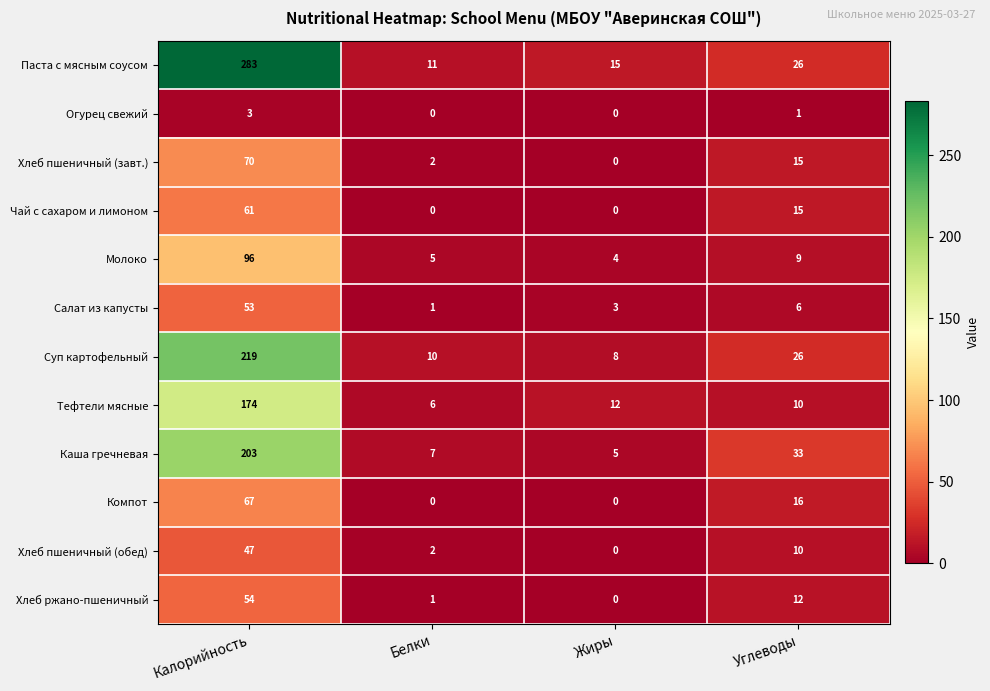

Which series changed the most between Белки and Углеводы?

Каша гречневая